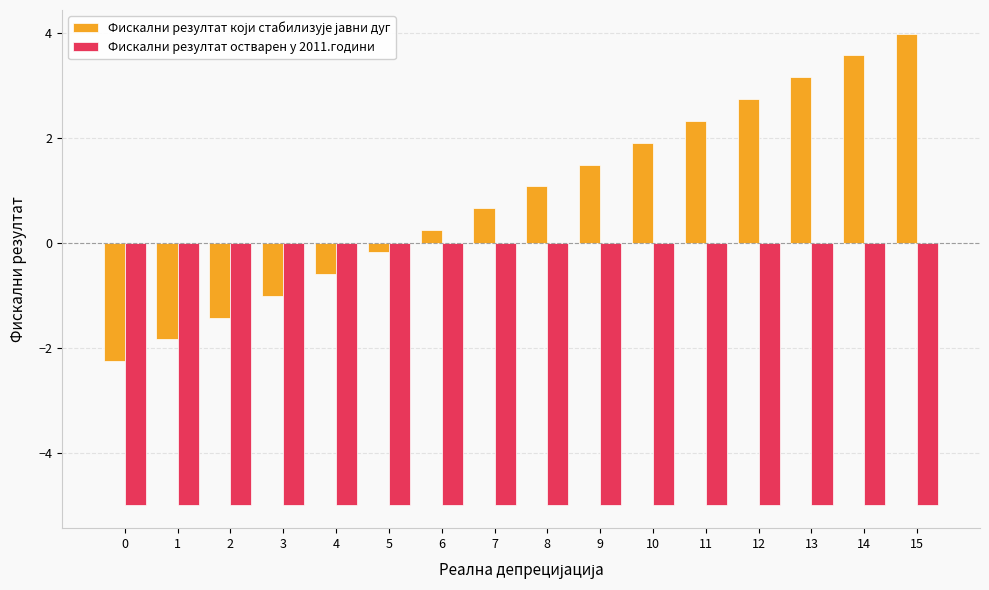

What is the spread (max minus min) of values at 8?

6.1